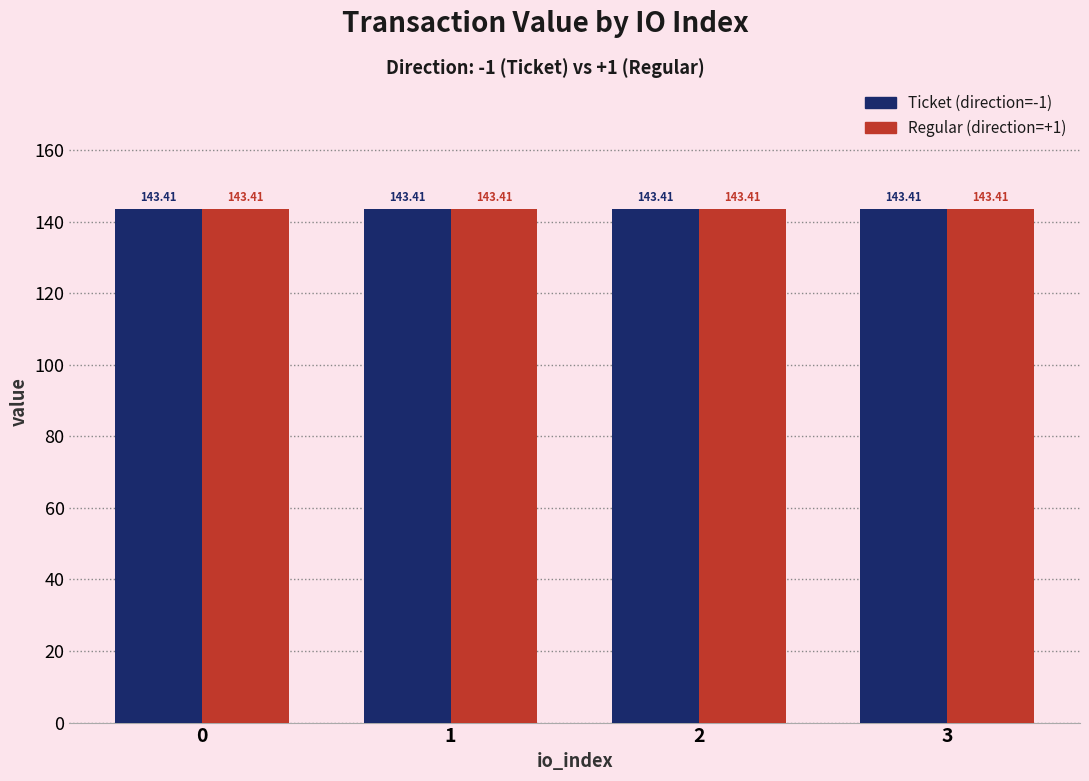

Read the value value at 0.

143.4